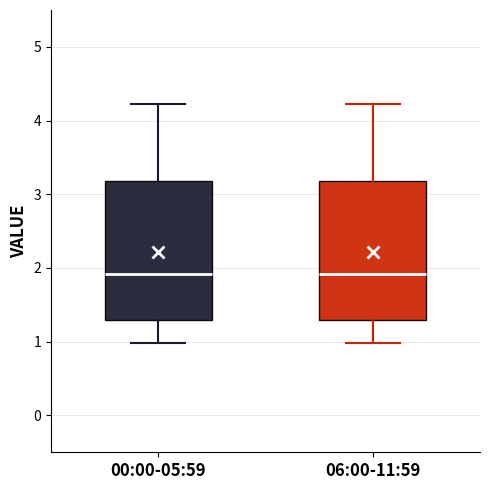

Reading left to right, read every box against the y-axis: the position of its median line, the range the box covers, and the ends of its whiskers. The values are not printed on the chart, so give them approximately, as read against the axis.

00:00-05:59: median 1.9, box 1.3 to 3.2, whiskers 1.0 to 4.2
06:00-11:59: median 1.9, box 1.3 to 3.2, whiskers 1.0 to 4.2